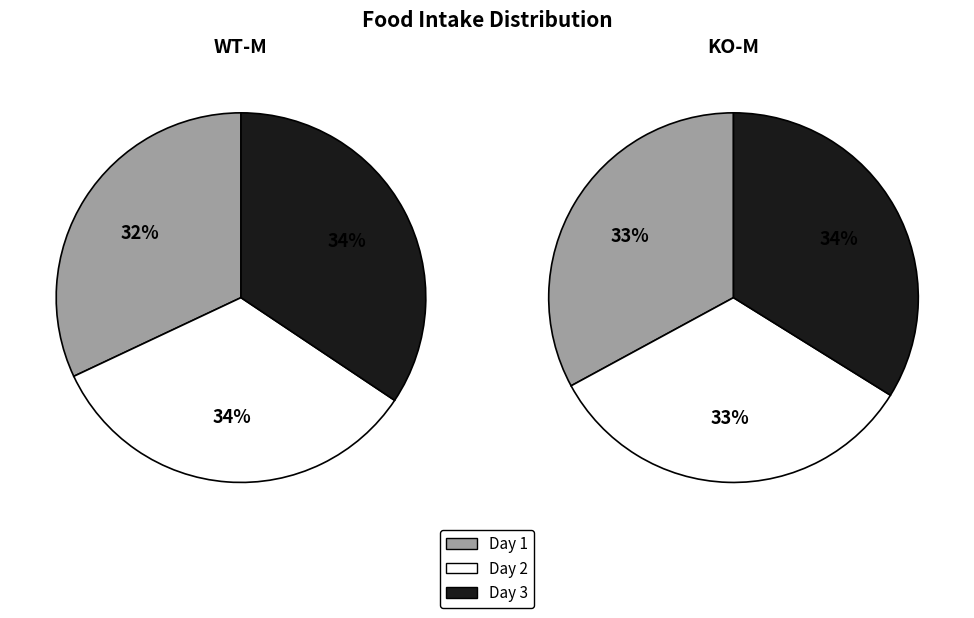

Does 5 account for over 50% of the chart?

No